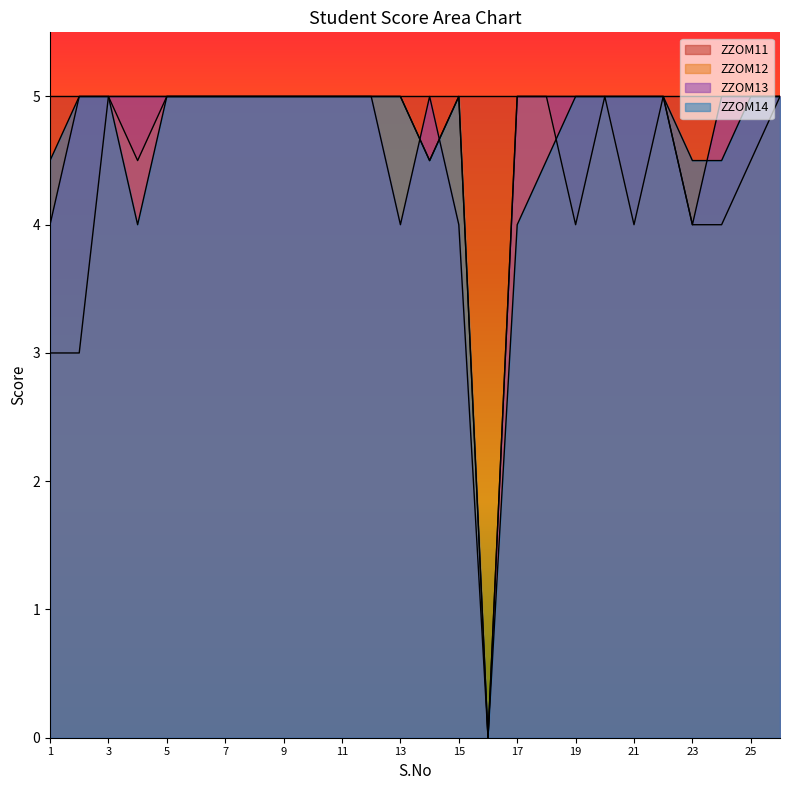

Does the chart display data point markers on the line(s)?

No